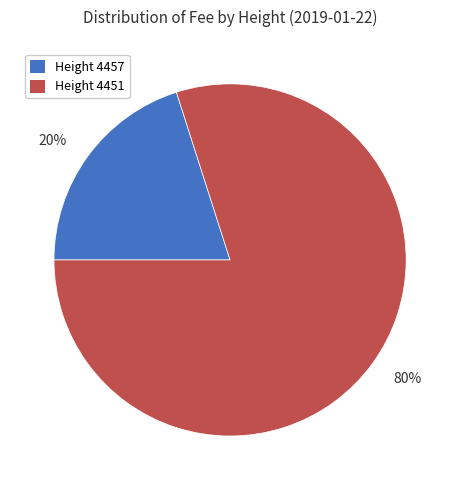

Which has a higher value, 20% or 80%?

80%